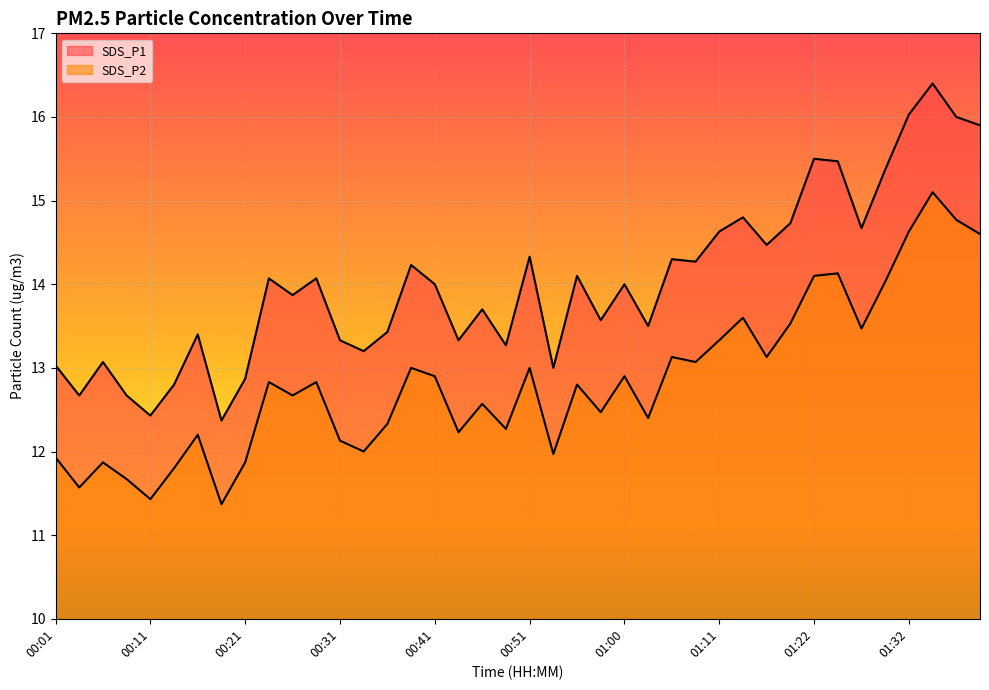

Is the value of SDS_P2 at 00:55 greater than the value of SDS_P1 at 01:03?

No